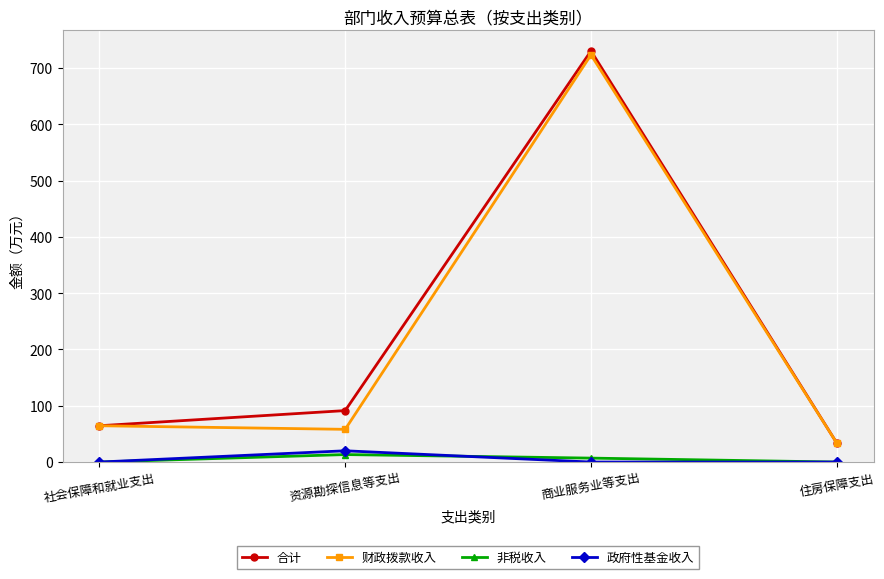

Is the value of 非税收入 at 资源勘探信息等支出 greater than the value of 政府性基金收入 at 住房保障支出?

Yes